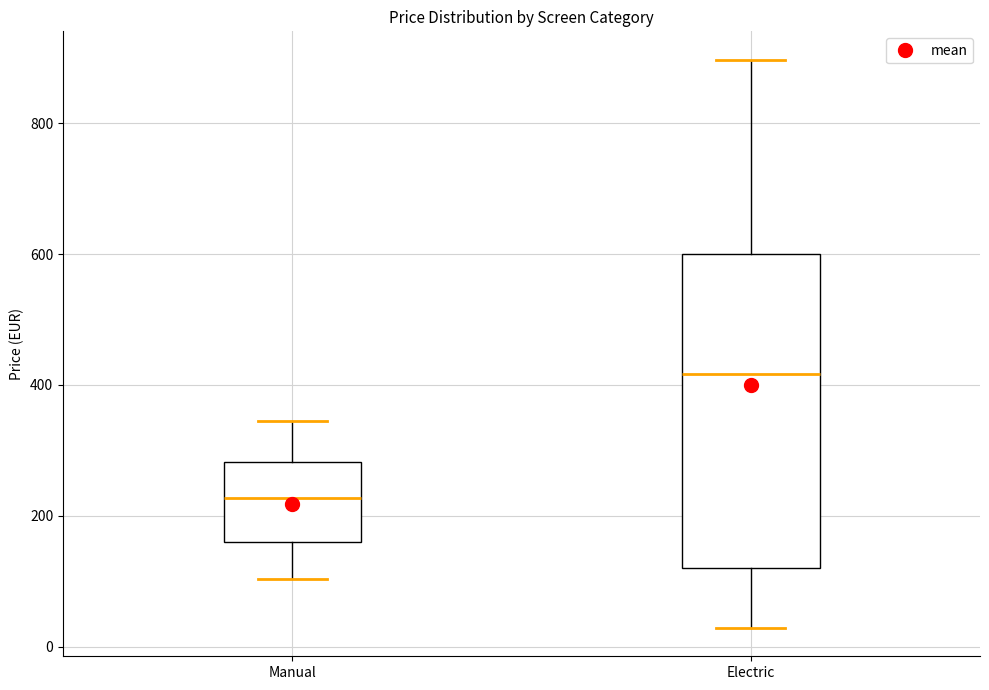

Which box has the highest median line?

Electric